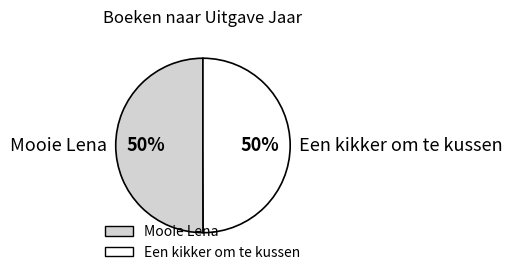

What is the ratio of the value at Mooie Lena to the value at Een kikker om te kussen?

1.0